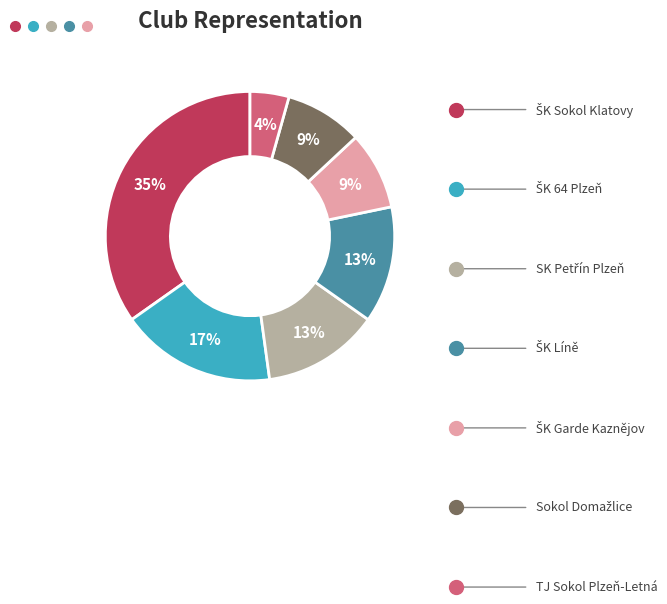

Does any single category account for the majority?

No